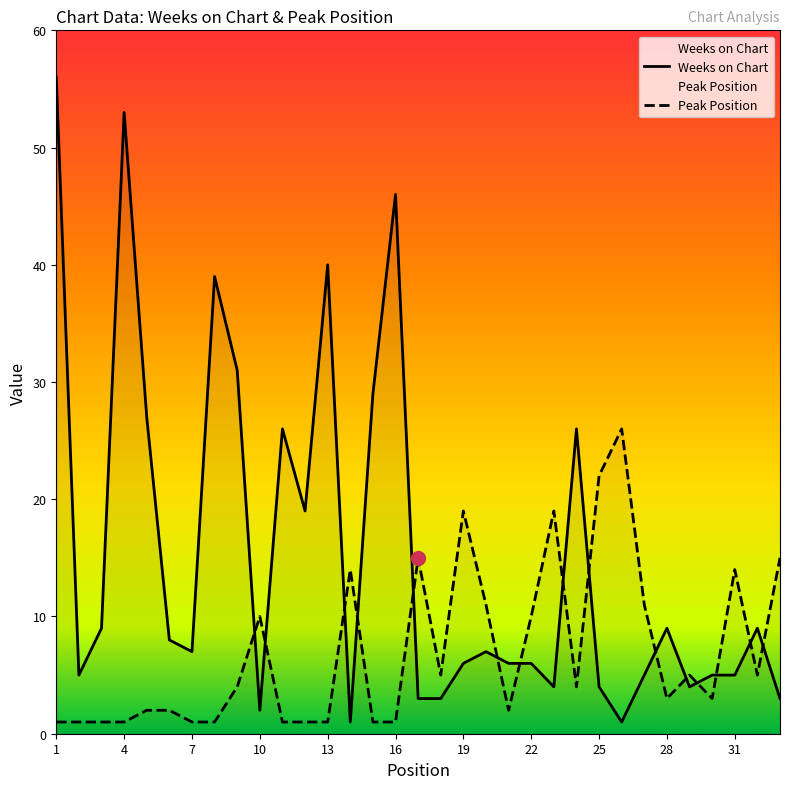

True or false: Weeks on Chart and Peak Position intersect in this chart.

True